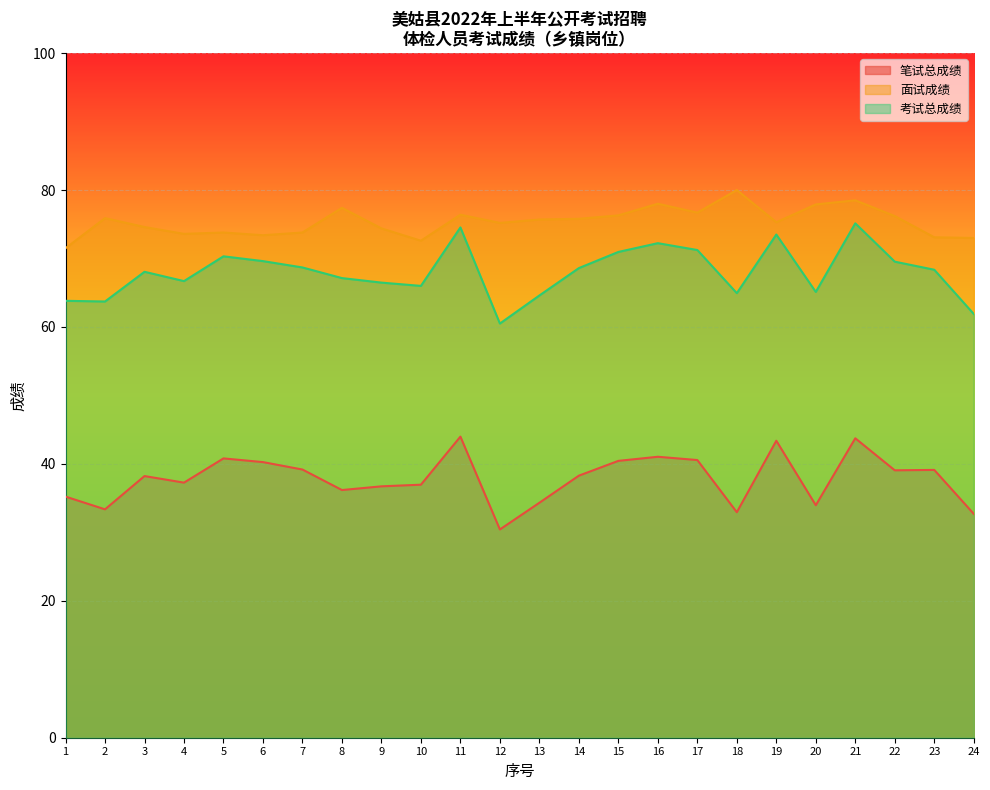

What is the value of the 笔试总成绩 point at the 4th from the left?

37.3